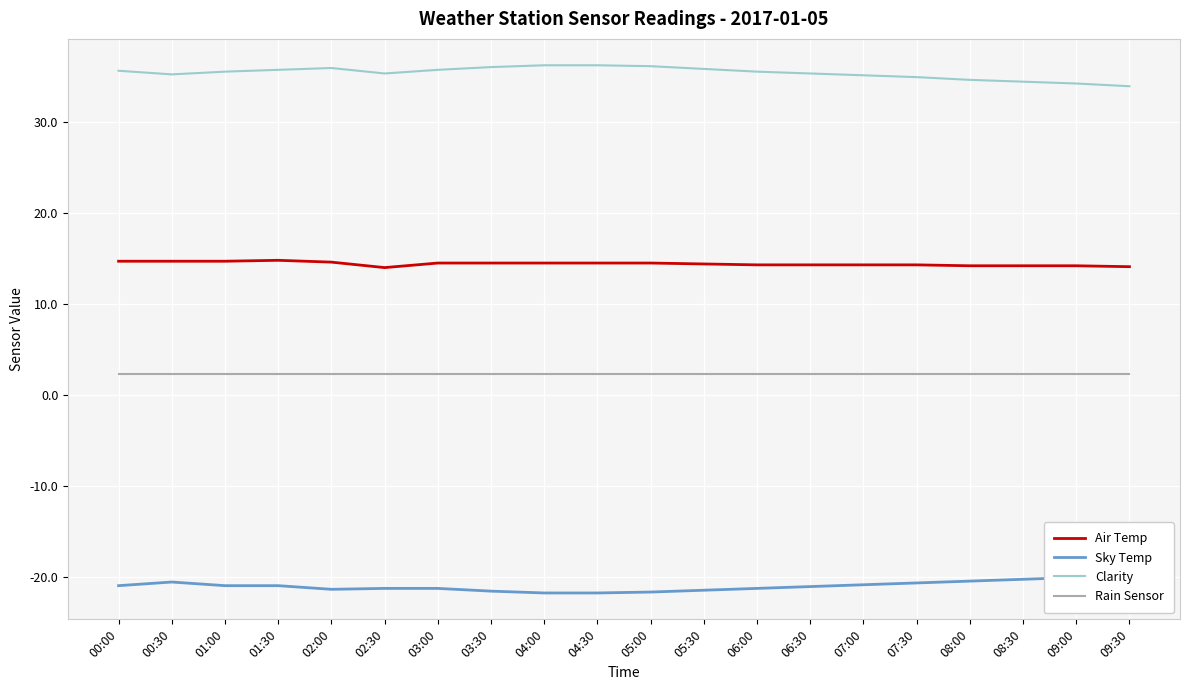

Between 04:30 and 07:30, which series saw the biggest shift?

Clarity